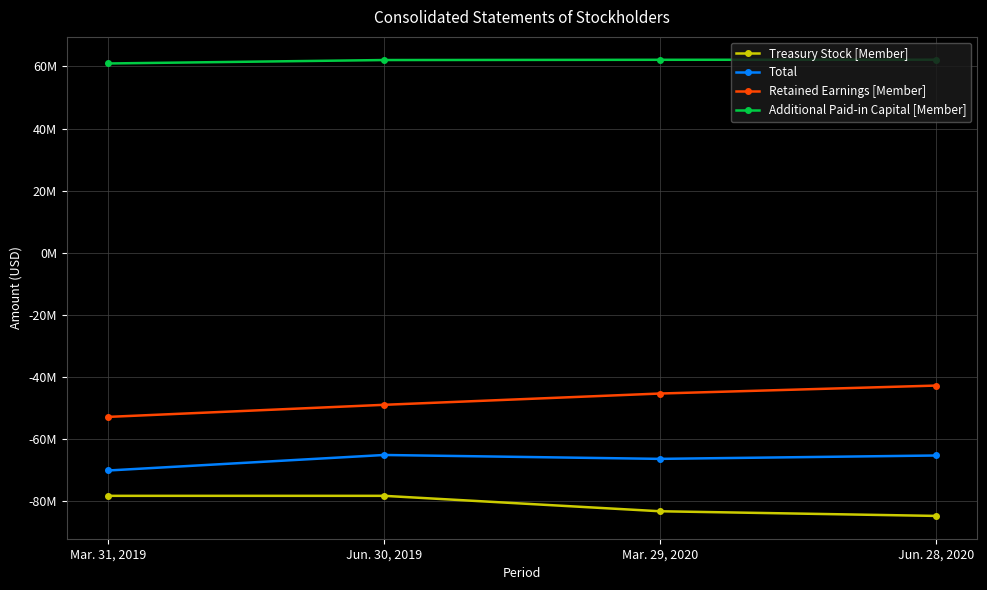

True or false: Retained Earnings [Member] has a value of -42796000 at Jun. 28, 2020.

True